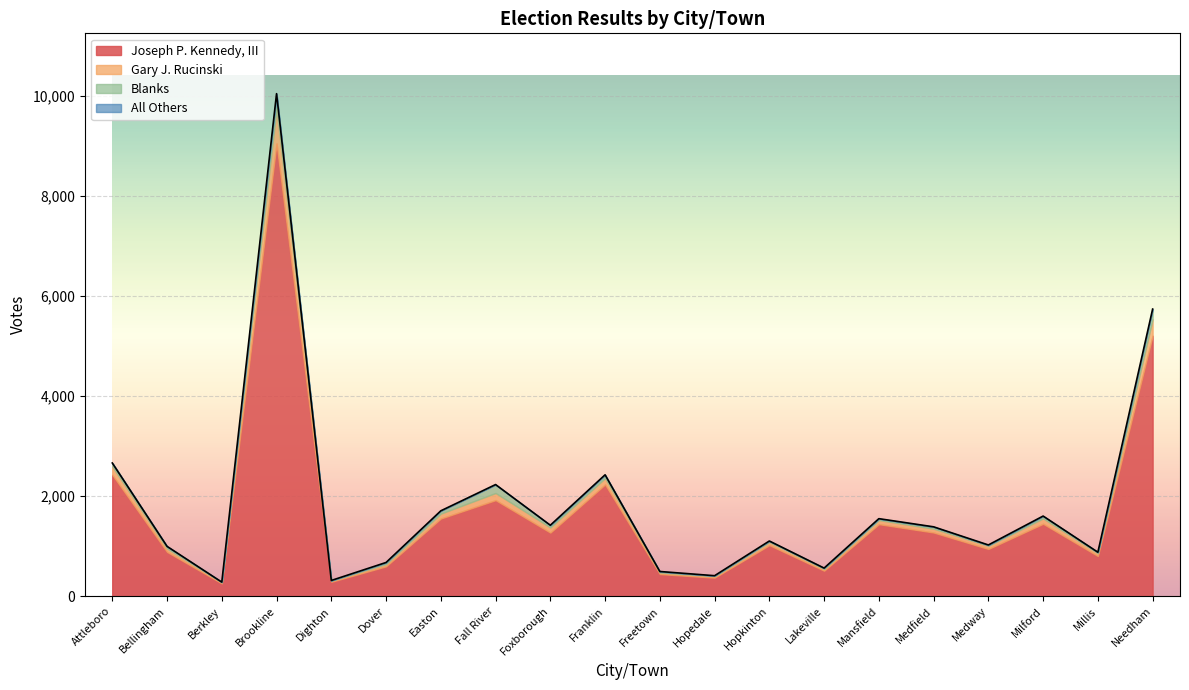

What is the total value across all series at Foxborough?

1419